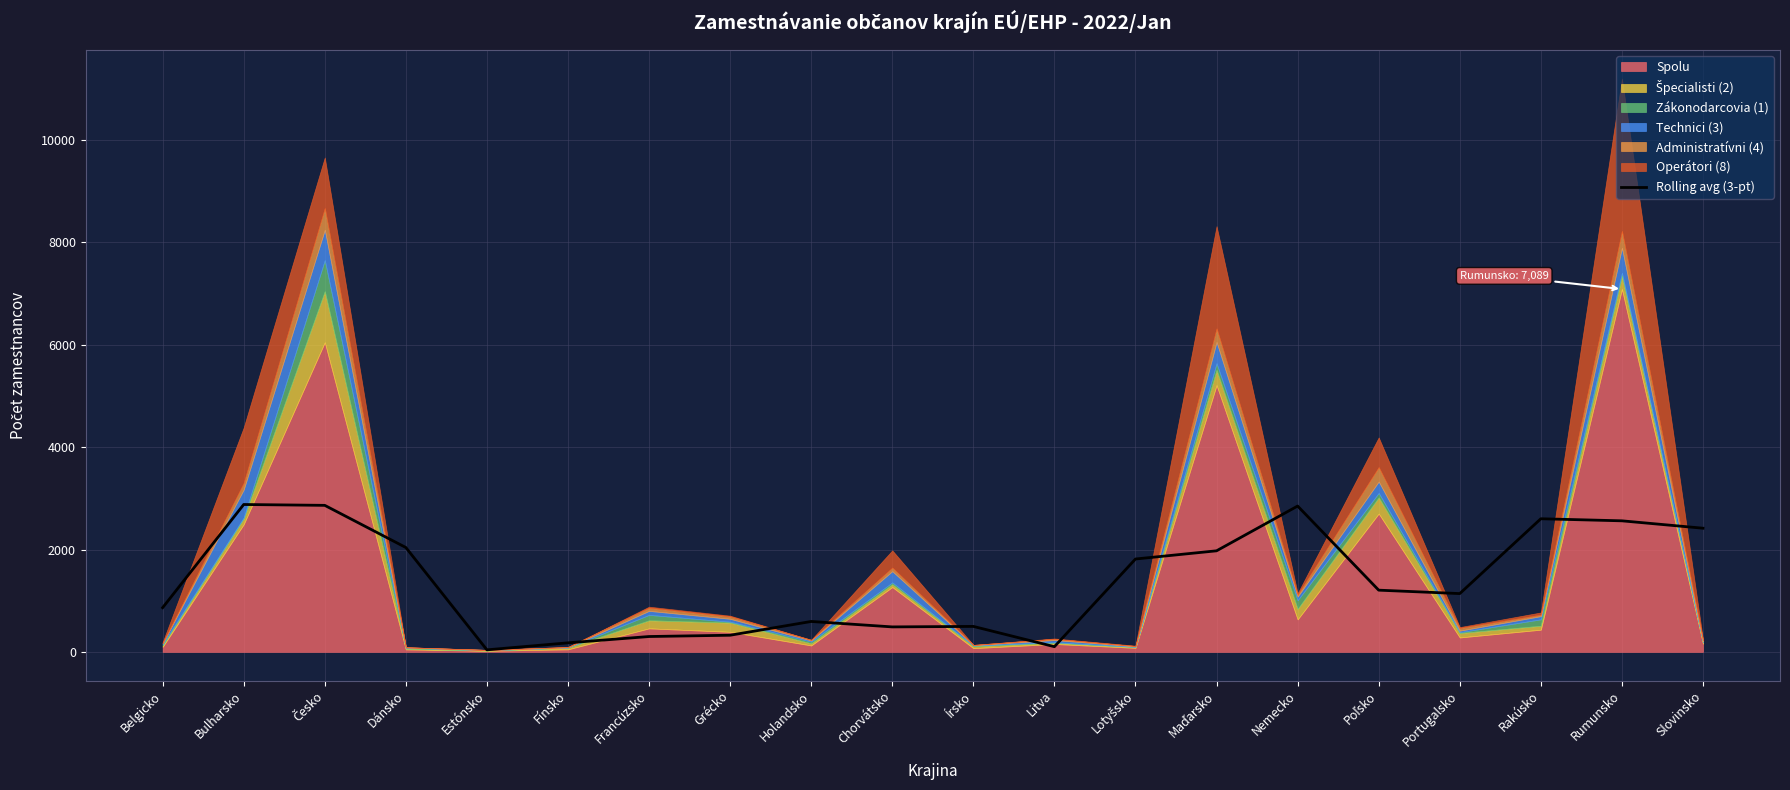

Reading right to left, extract all data points from this chart.

2416.3	2560.7	2601.0	1138.7	1205.7	2849.3	1974.7	1814.7	101.3	497.3	487.7	594.0	325.0	299.7	176.3	39.3	2039.3	2863.0	2879.7	863.3